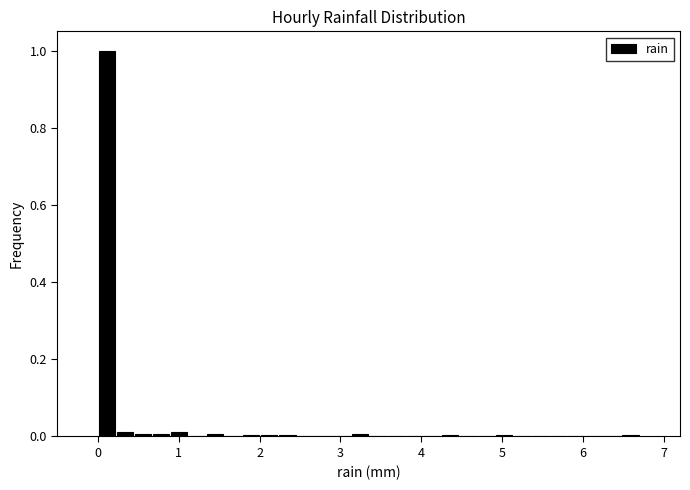

Around what value on the x-axis is the tallest bar? Give the approximate position of its centre, as read against the axis.

0.1